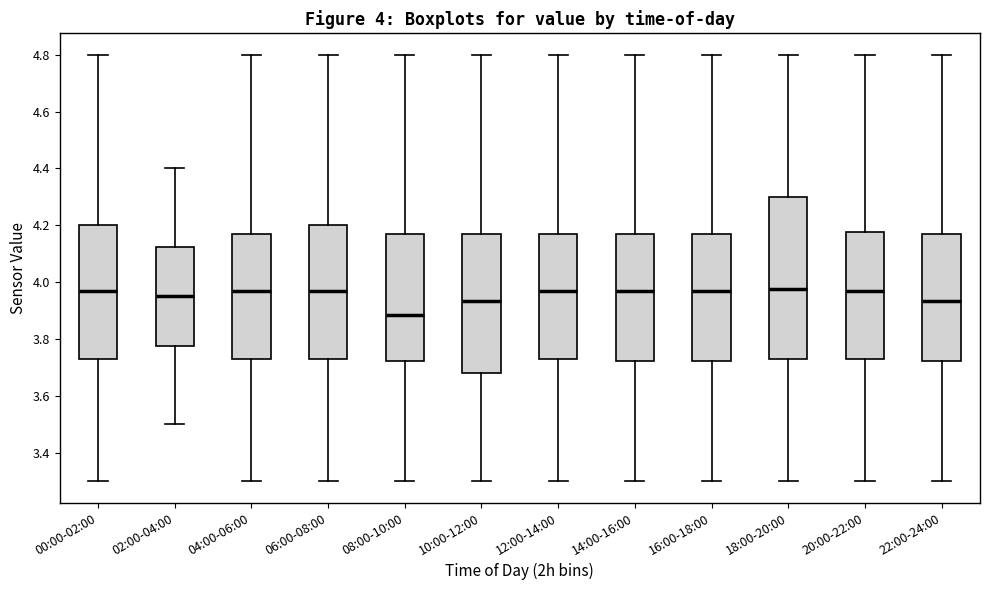

Comparing the boxes themselves (not the whiskers), which one is the tallest?

18:00-20:00